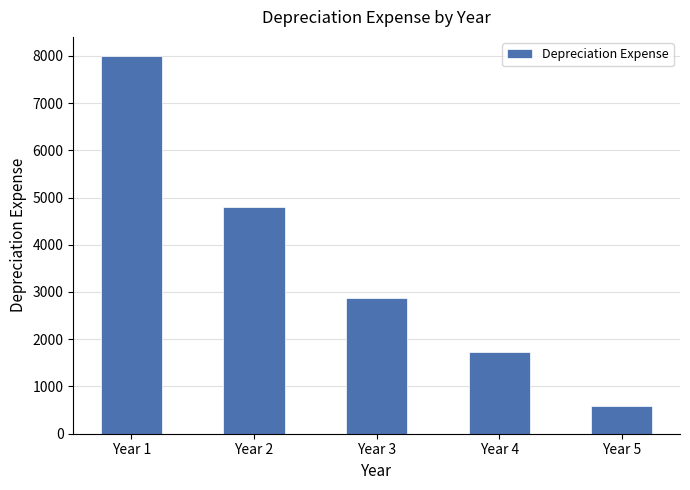

What is the change in value from Year 3 to Year 4?

-1152